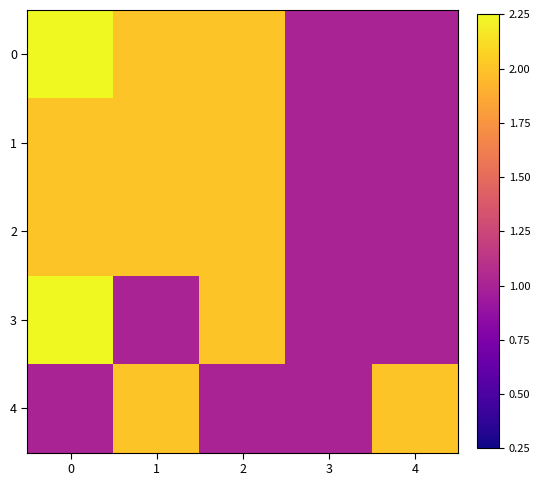

Which category has the lowest value across all series?

3